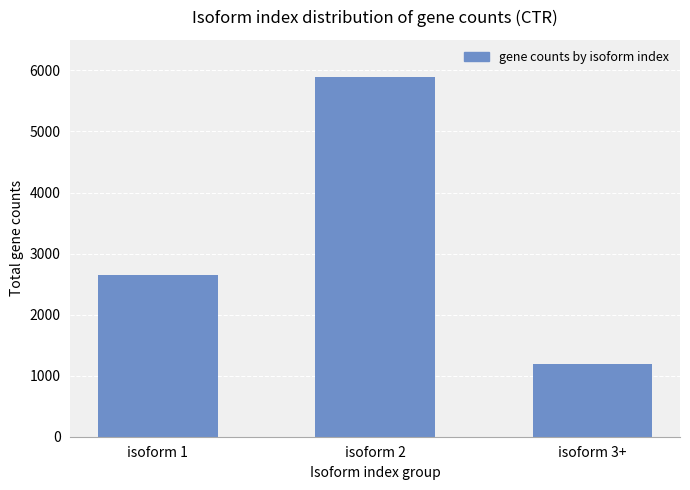

What is the label of the 3rd bar from the right?

isoform 1